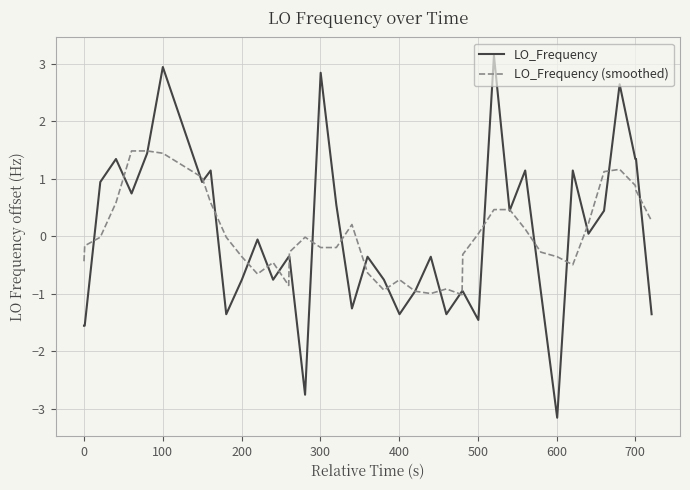

Which series has the widest spread of values?

LO_Frequency